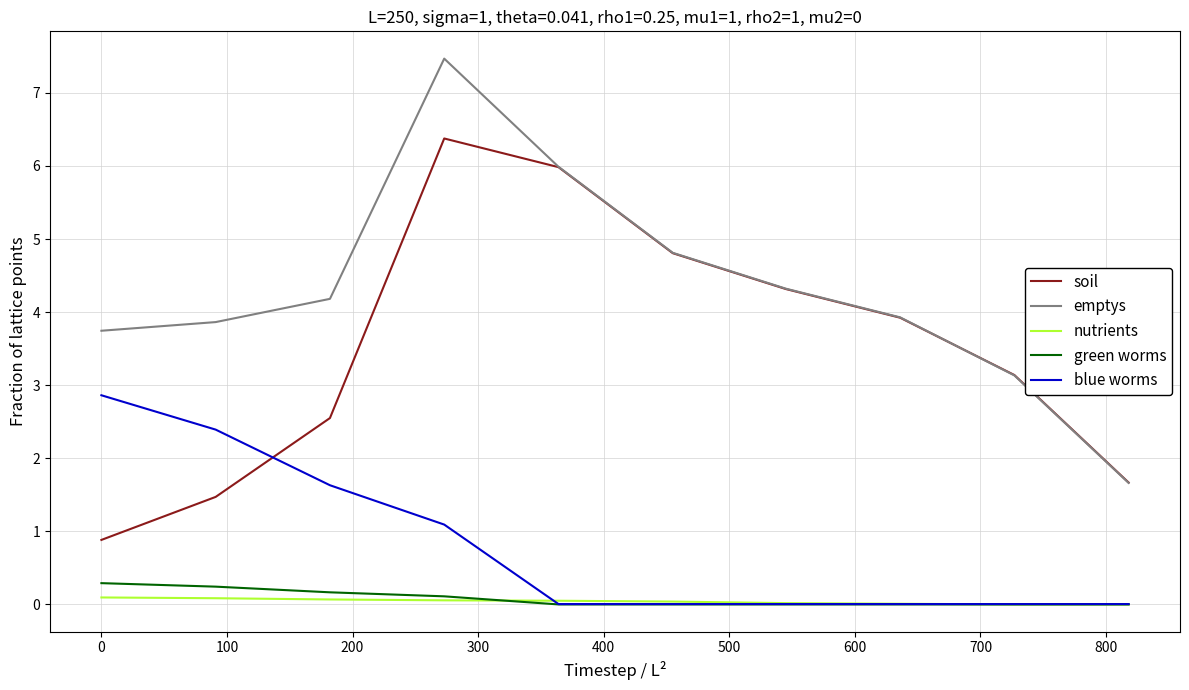

What is the maximum value shown in the chart?

7.5